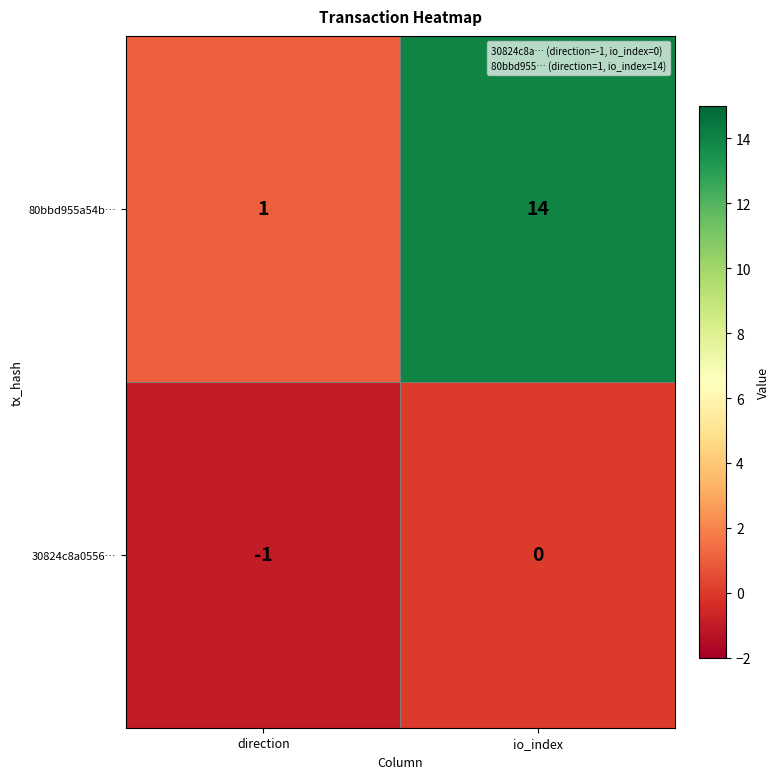

How many data points does each series have?

2